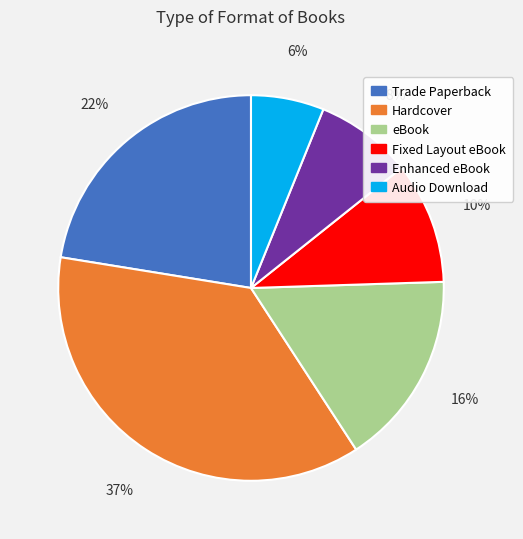

Rank the categories by value from lowest to highest.

Audio Download, Enhanced eBook, Fixed Layout eBook, eBook, Trade Paperback, Hardcover